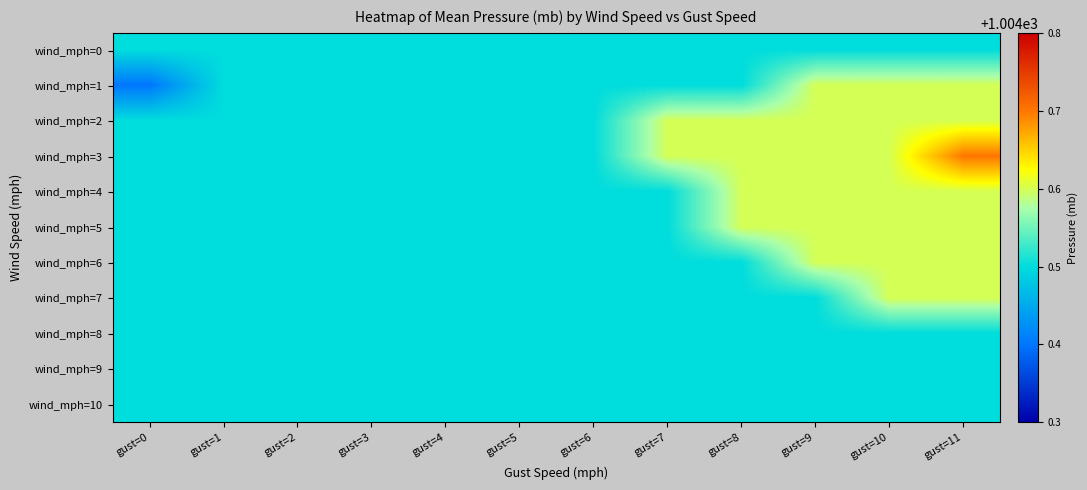

At which category does the chart reach its peak across all series?

gust=11